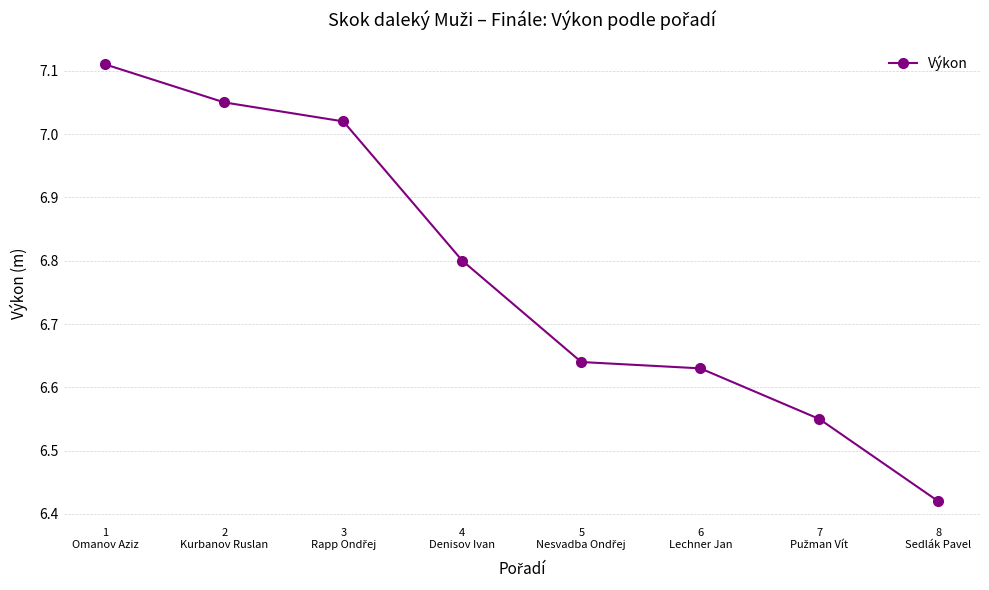

What is the sum of the values at 1
Omanov Aziz and 2
Kurbanov Ruslan?

14.2